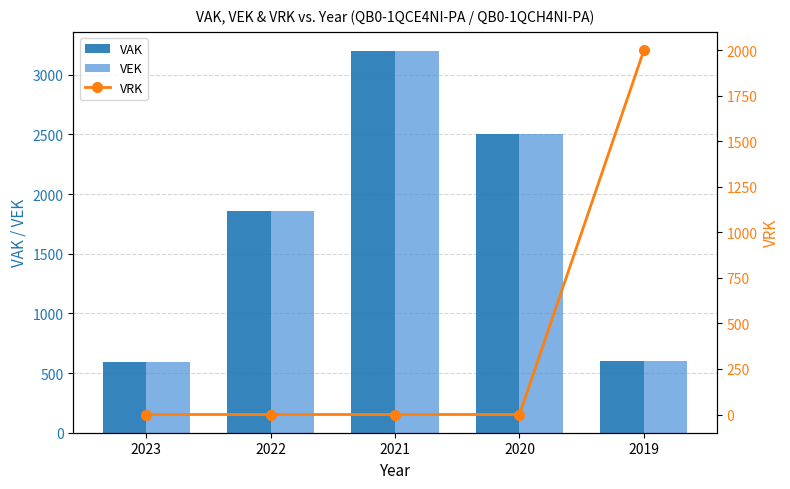

Between 2022 and 2019, which series saw the biggest shift?

VRK